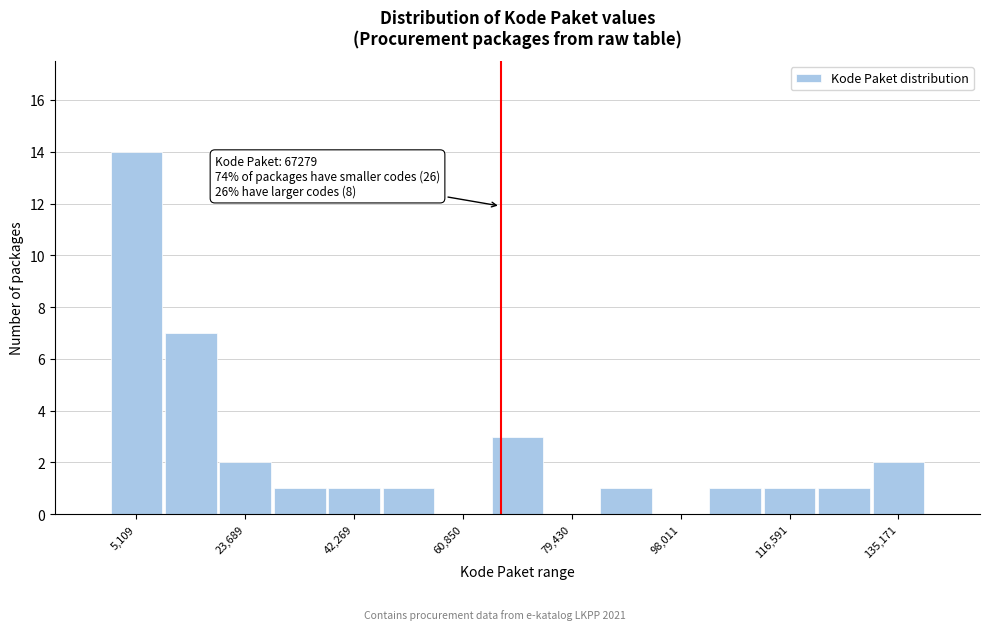

Which range on the x-axis has the tallest bar?

0 to 10000